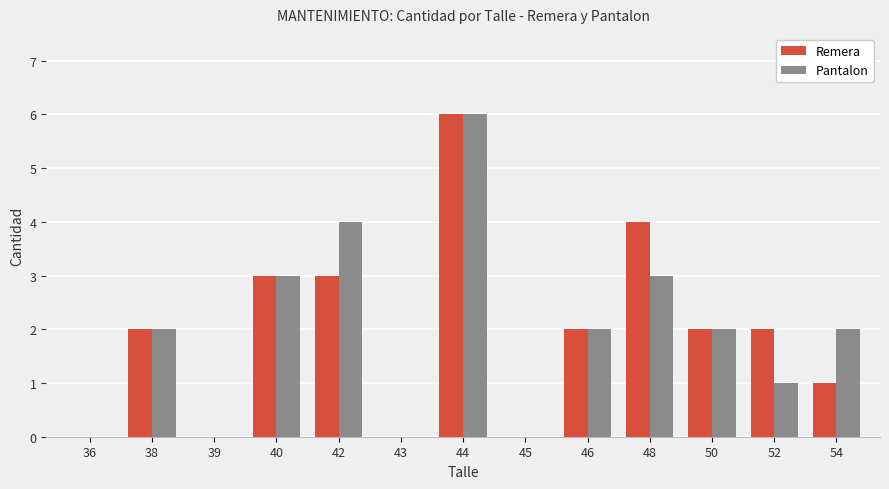

Is it true that Remera equals 9 at 44?

False